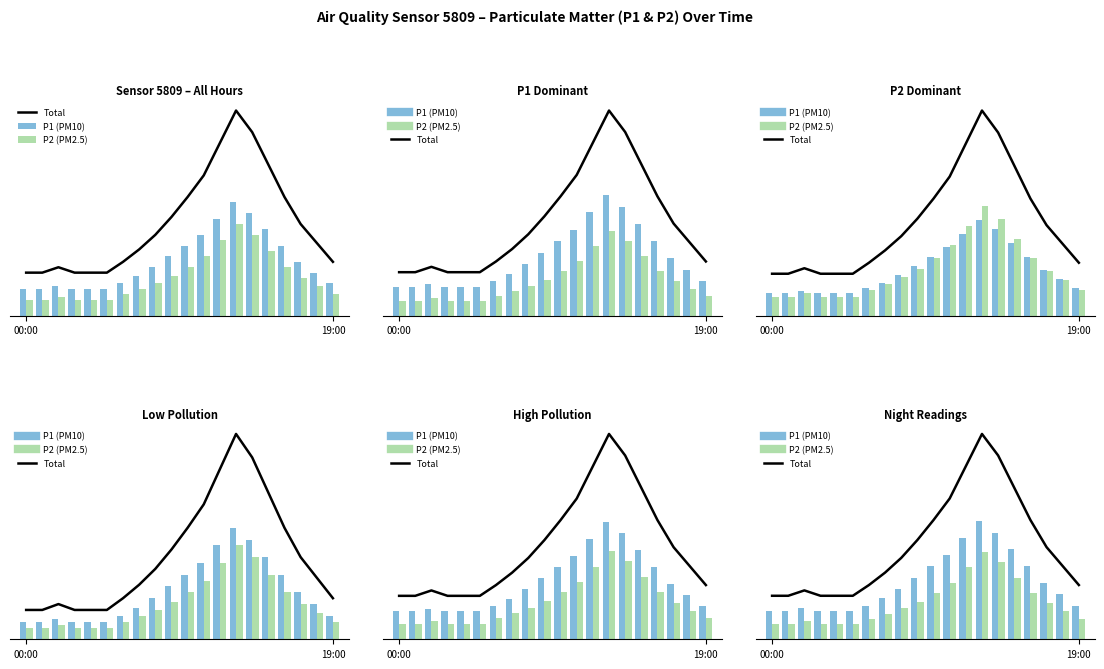

How many categories are shown in the chart?

20